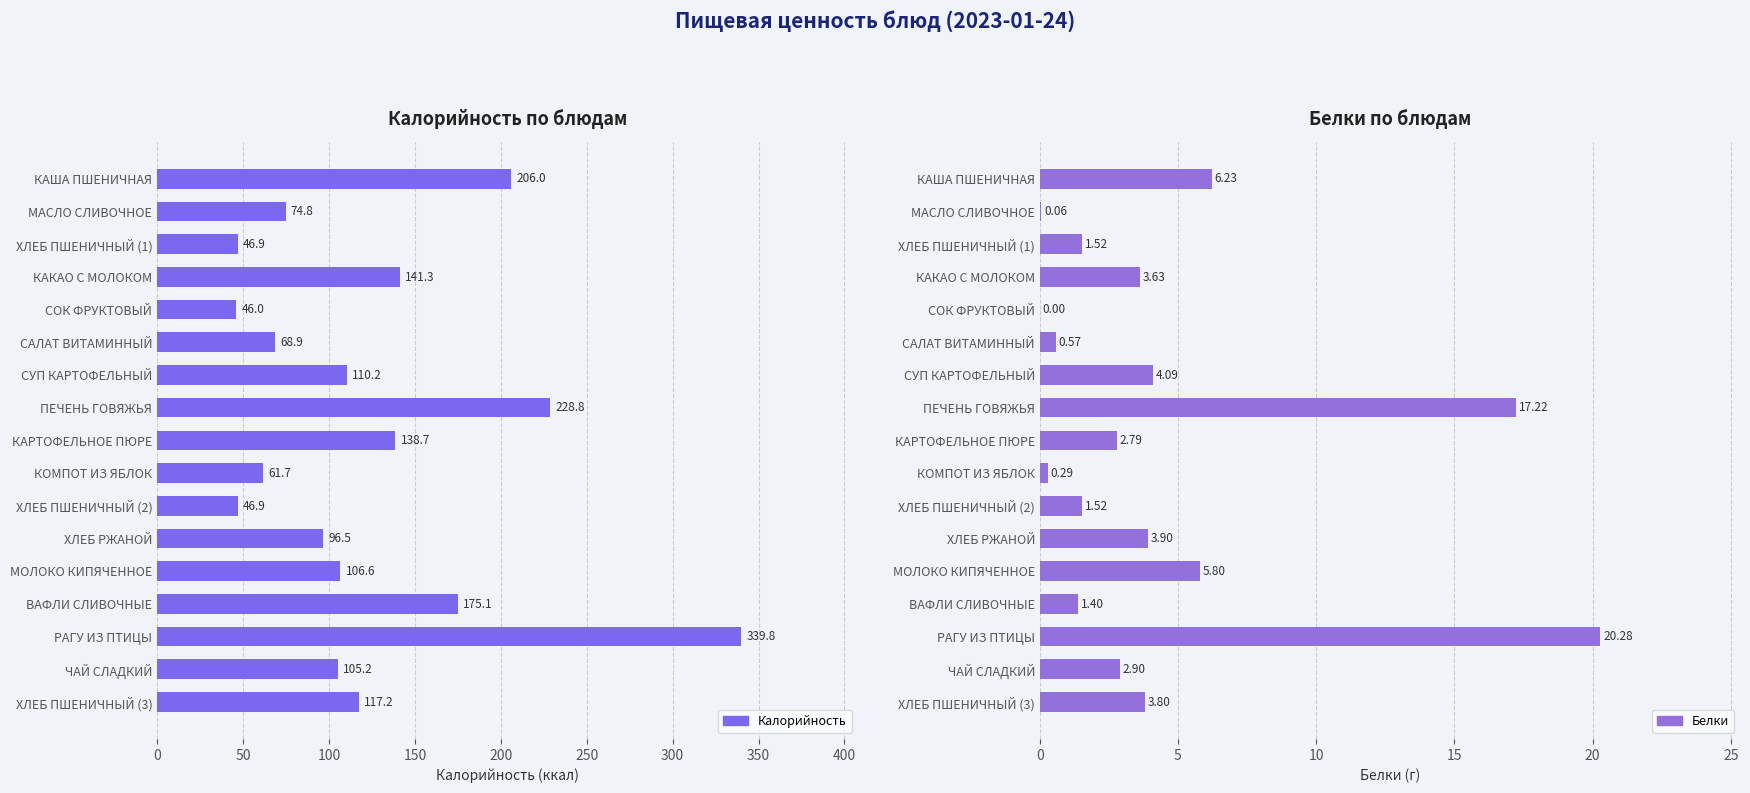

Reading left to right, what are all the values shown in this chart?

Калорийность: 206.0	74.8	46.9	141.3	46.0	68.9	110.2	228.8	138.7	61.7	46.9	96.5	106.6	175.1	339.8	105.2	117.2
Белки: 6.2	0.1	1.5	3.6	0.0	0.6	4.1	17.2	2.8	0.3	1.5	3.9	5.8	1.4	20.3	2.9	3.8